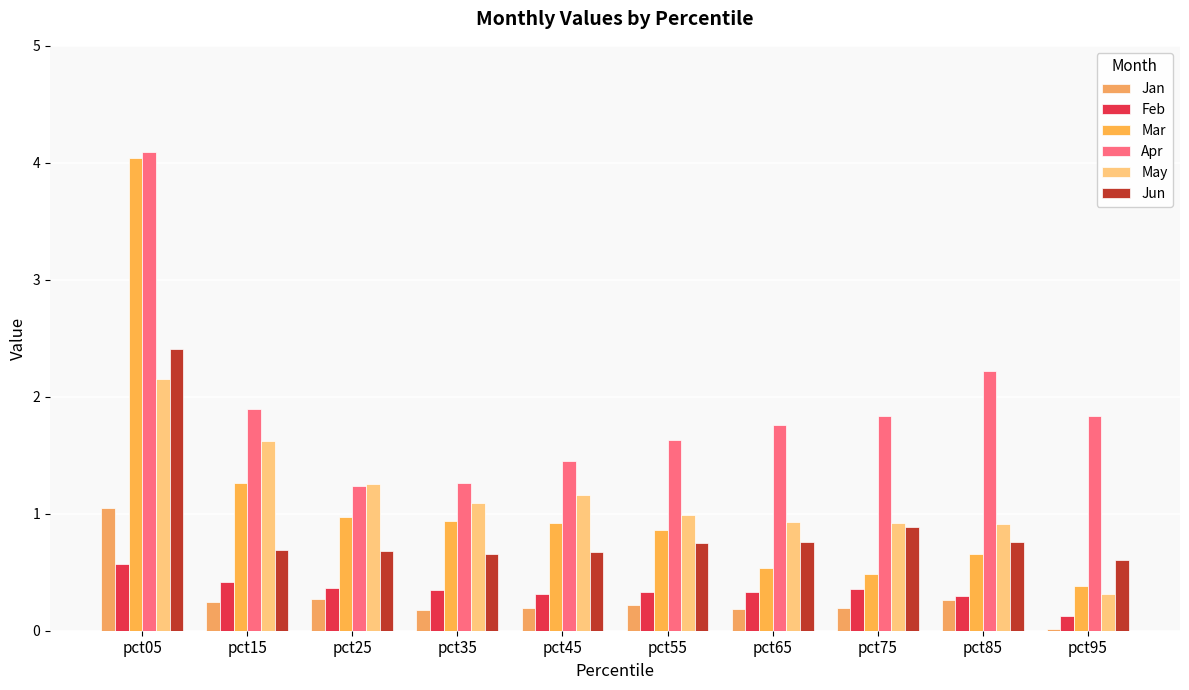

Rank the series by their maximum value, from lowest to highest.

Feb, Jan, May, Jun, Mar, Apr